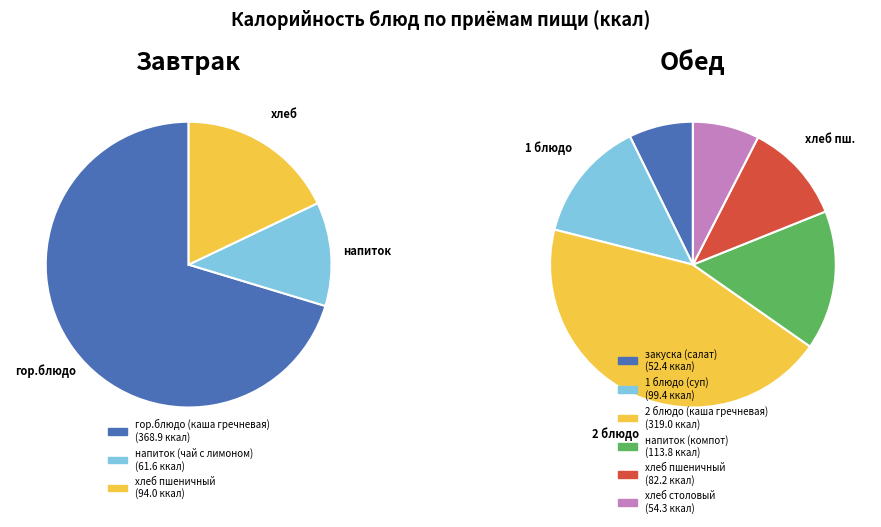

Which category accounts for the majority?

гор.блюдо (каша гречневая)